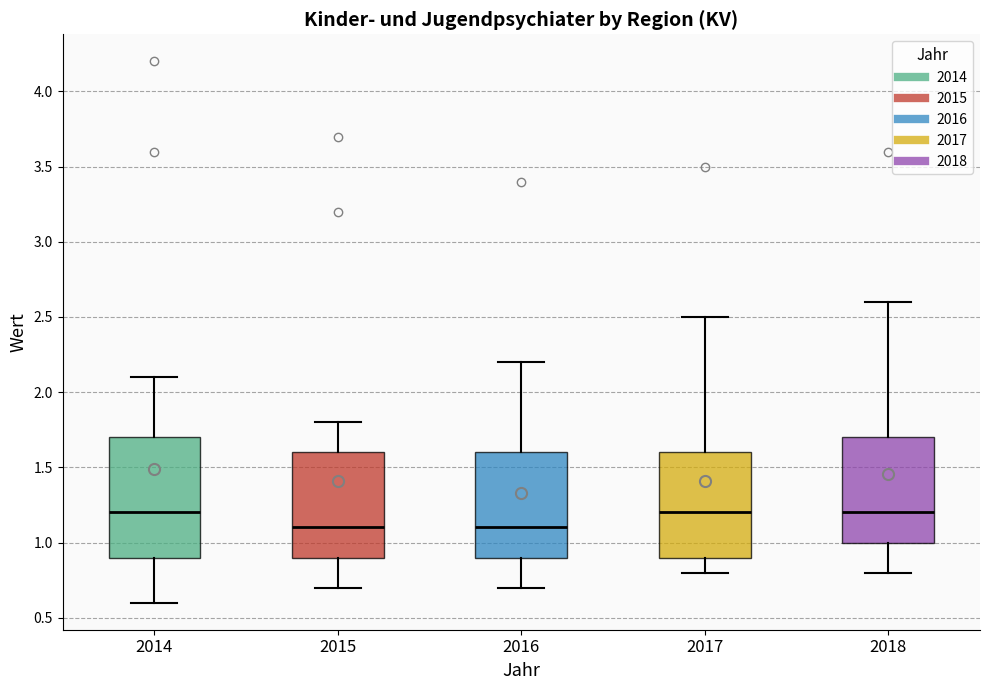

Reading left to right, transcribe this box plot: for each box, give where its median line is, the range the box spans, and where its two whiskers end, as read against the y-axis. The values are not printed on the chart, so give them approximately, as read against the axis.

2014: median 1.2, box 0.9 to 1.7, whiskers 0.6 to 2.1
2015: median 1.1, box 0.9 to 1.6, whiskers 0.7 to 1.8
2016: median 1.1, box 0.9 to 1.6, whiskers 0.7 to 2.2
2017: median 1.2, box 0.9 to 1.6, whiskers 0.8 to 2.5
2018: median 1.2, box 1.0 to 1.7, whiskers 0.8 to 2.6